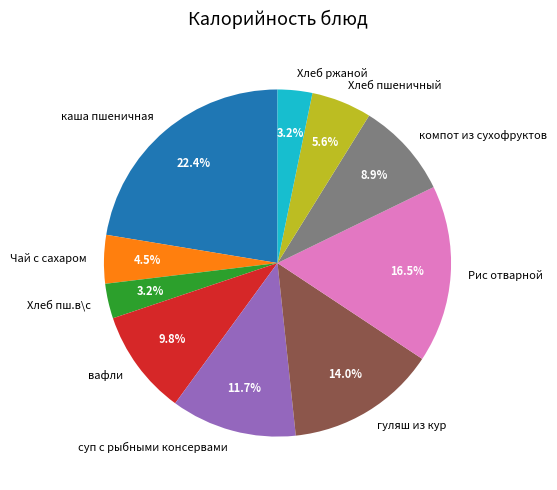

To the nearest percent, what is the difference between the суп с рыбными консервами and вафли slice percentages?

2%